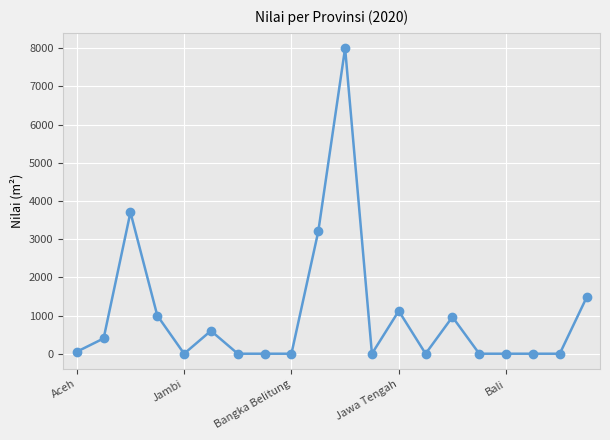

Reading left to right, what are all the values shown in this chart?

52	400	3702	1000	0	600	0	0	0	3200	8000	0	1120	0	963	0	0	0	0	1473